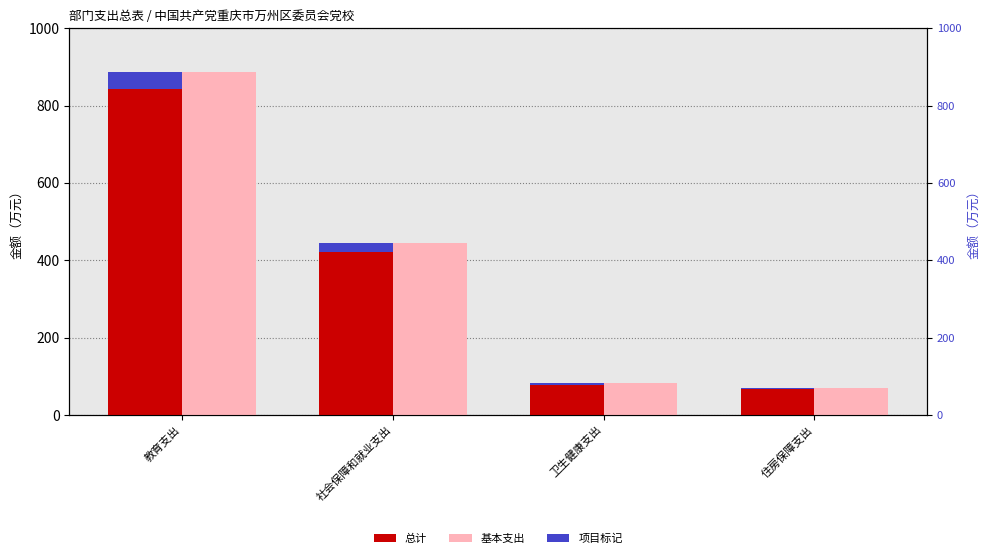

What is the difference between the 项目标记 values at 住房保障支出 and 社会保障和就业支出?

18.6